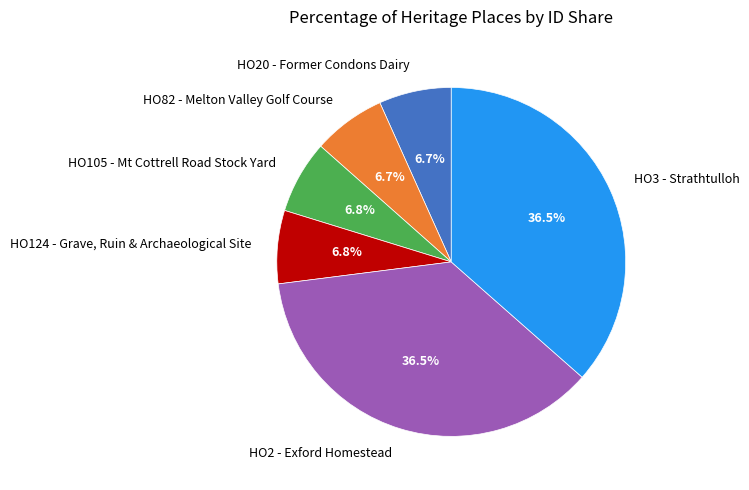

Approximately how many times larger is the value at HO82 - Melton Valley Golf Course compared to HO124 - Grave, Ruin & Archaeological Site?

1.0